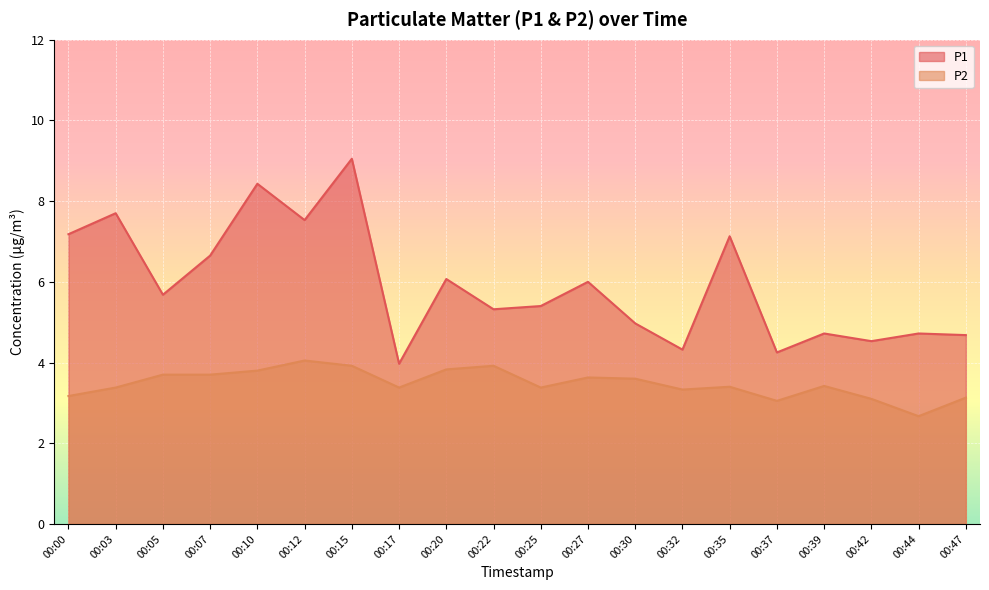

How many lines are shown in the chart?

2